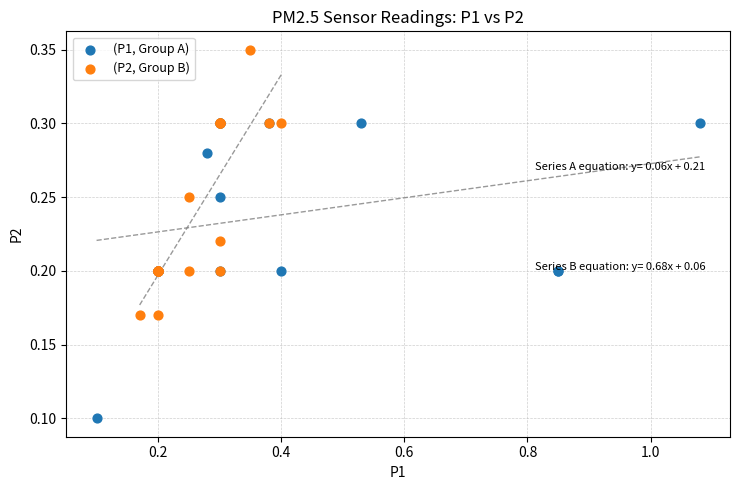

Which series contains the highest Y value?

(P2, Group B)